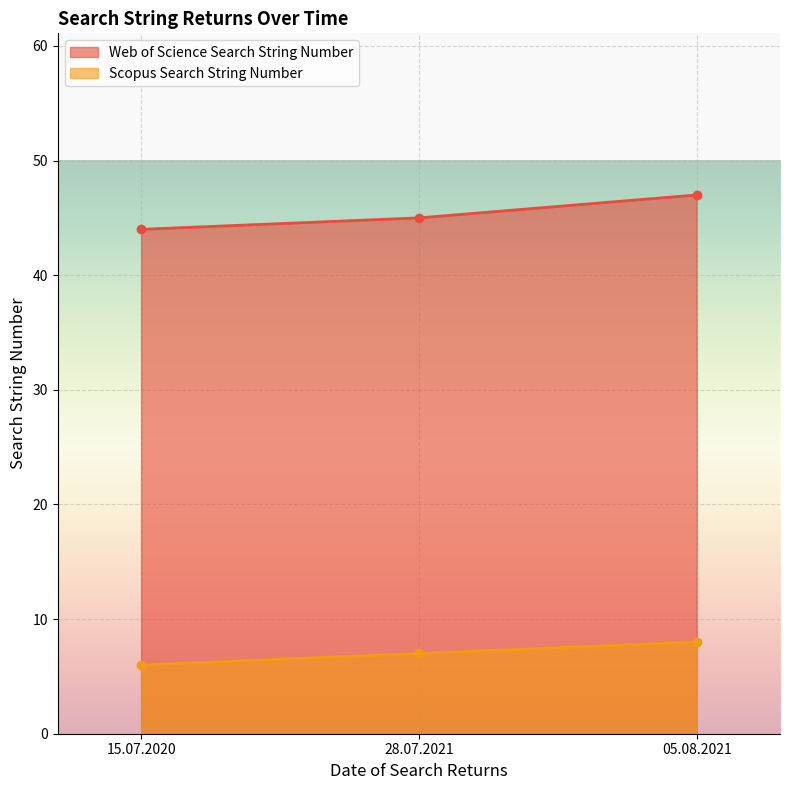

What is the value of the Web of Science Search String Number point at the 3rd from the left?

47